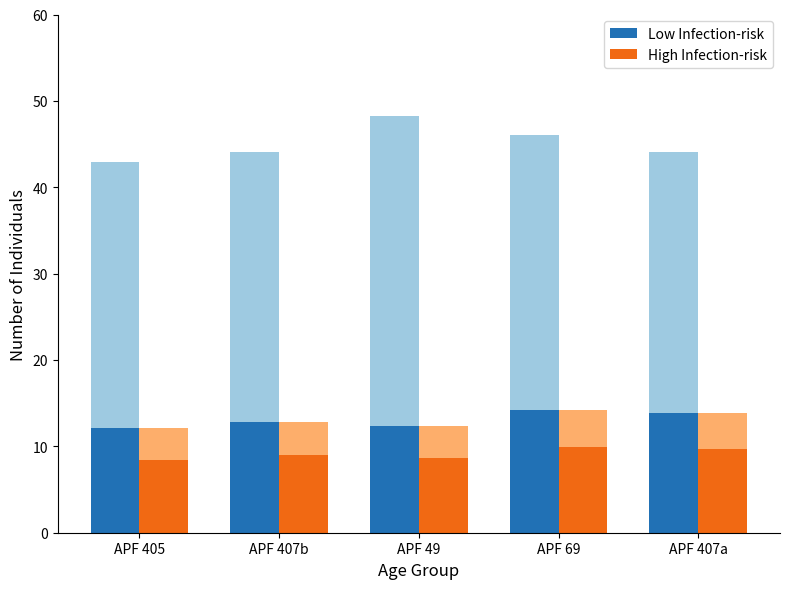

True or false: Low Infection-risk has a value of 13.8 at APF 407a.

True